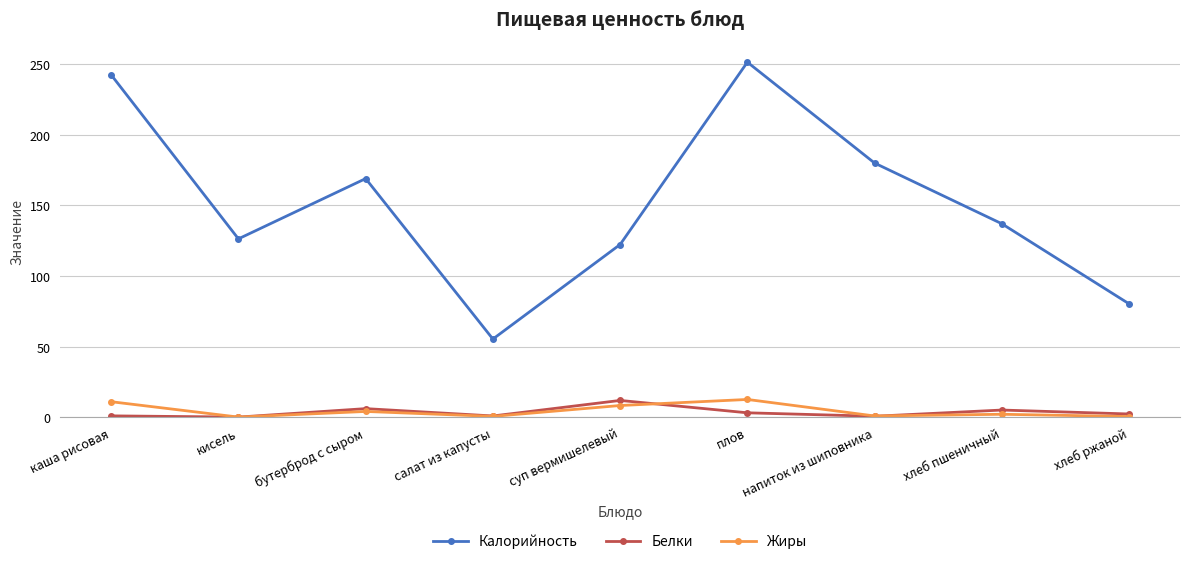

At which category does Жиры reach its first local peak?

бутерброд с сыром